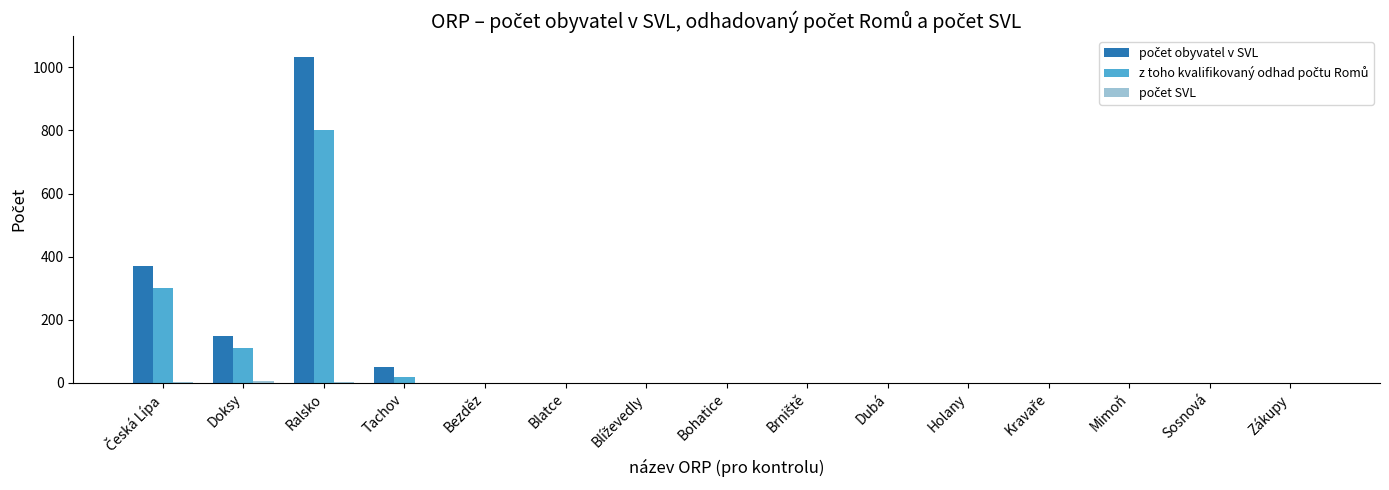

What is the greatest value displayed?

1034